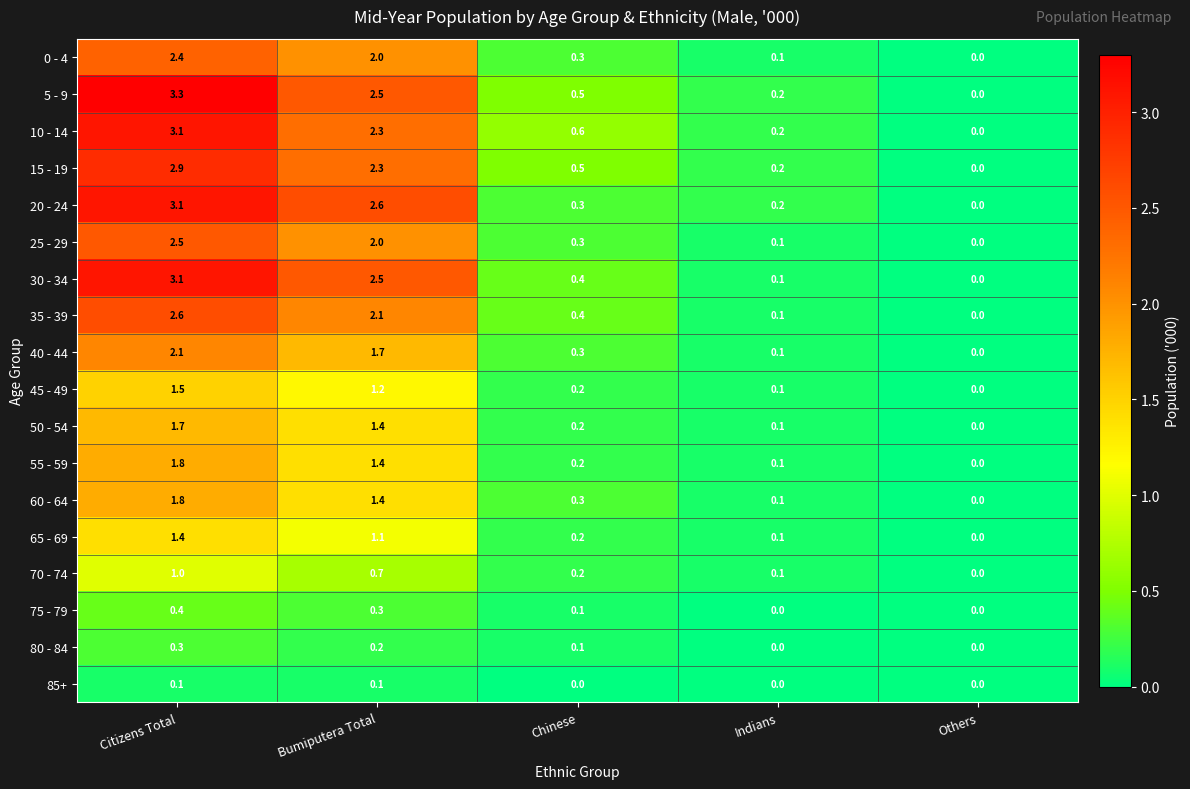

List the labels in order of 40 - 44 value, largest first.

Citizens Total, Bumiputera Total, Chinese, Indians, Others